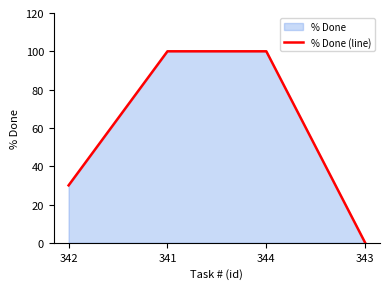

Reading left to right, transcribe all the data shown in this chart.

342=30	341=100	344=100	343=0